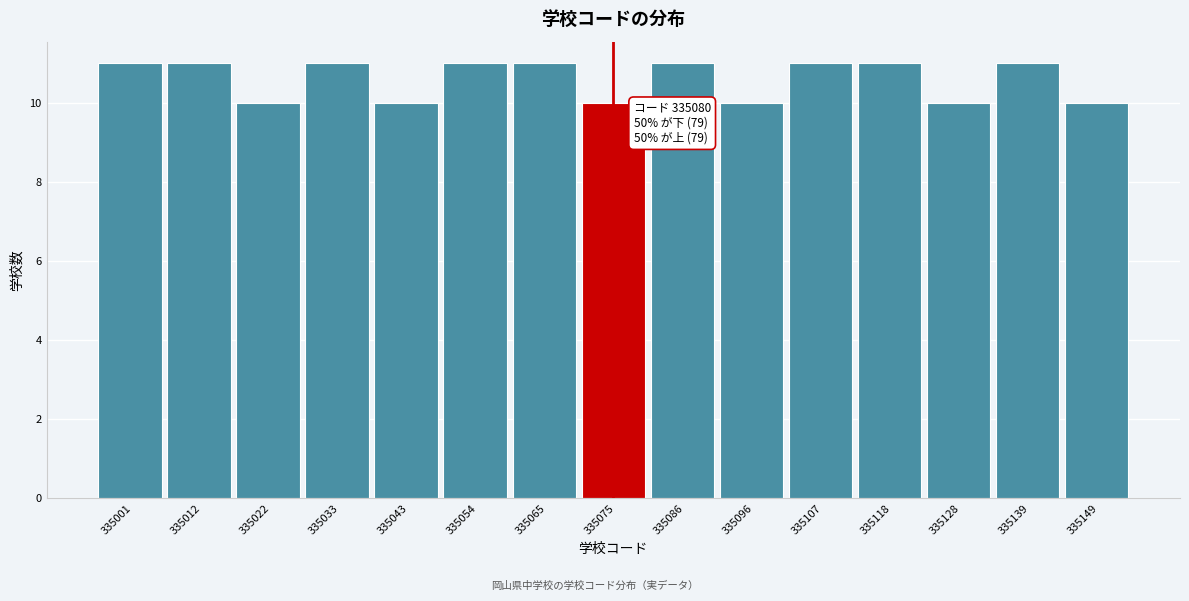

Reading left to right, what are all the values shown in this chart?

11	11	10	11	10	11	11	10	11	10	11	11	10	11	10